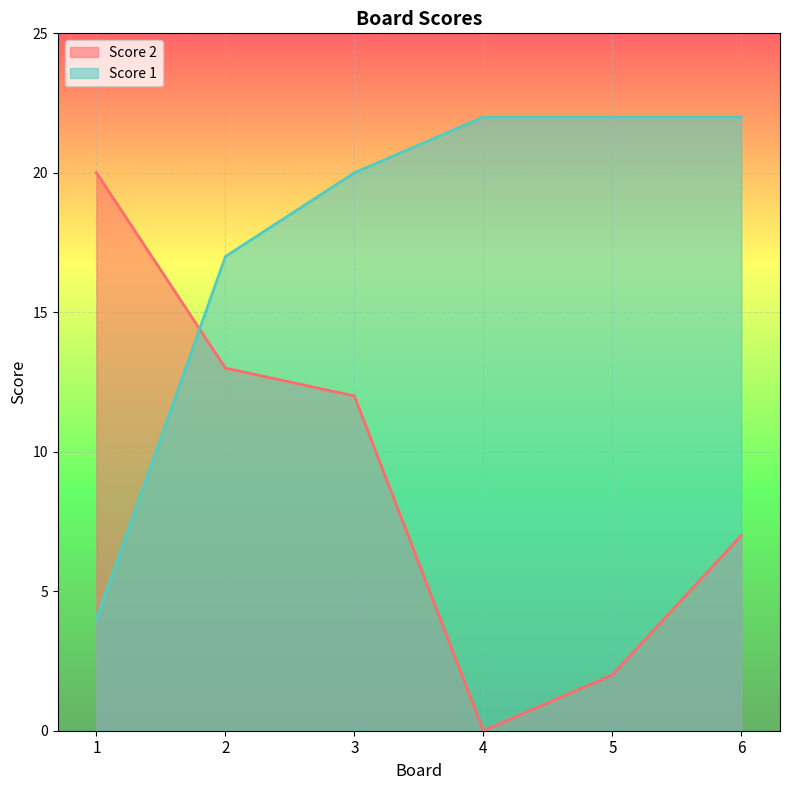

Reading left to right, what are all the values shown in this chart?

Score 2: 20	13	12	0	2	7
Score 1: 4	17	20	22	22	22